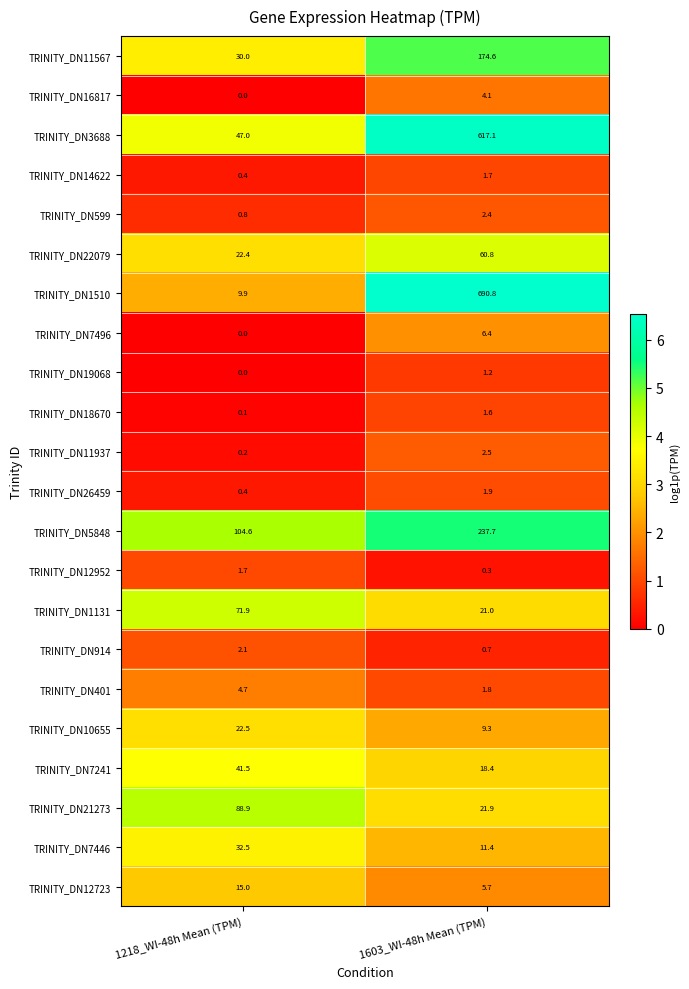

What is the maximum value shown in the chart?

690.8